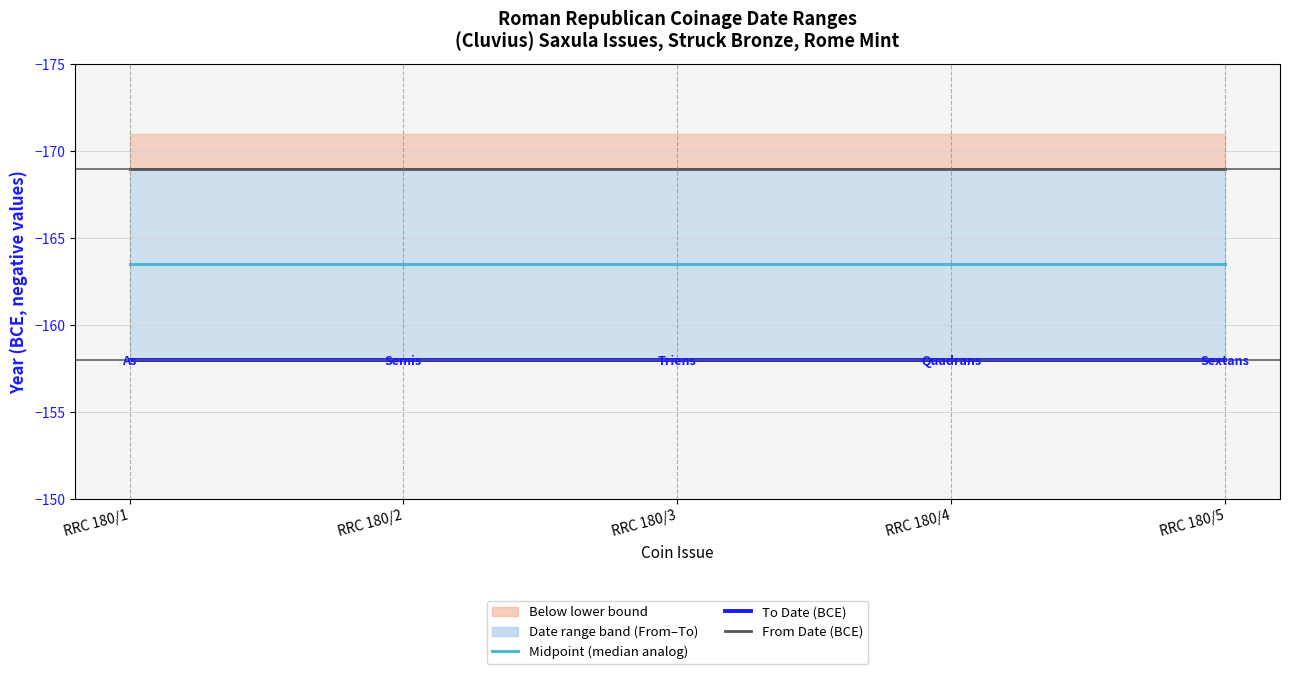

What is the value of the Midpoint (median analog) point at the 4th from the left?

-163.5